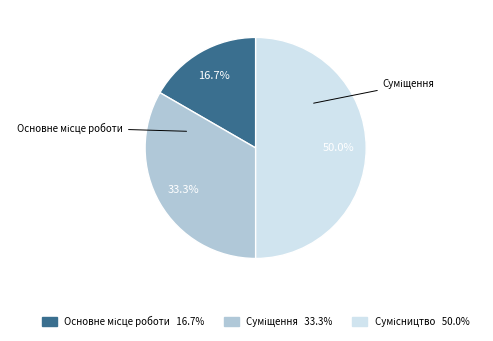

To the nearest percent, what is the difference between the largest and smallest slice percentages?

33%